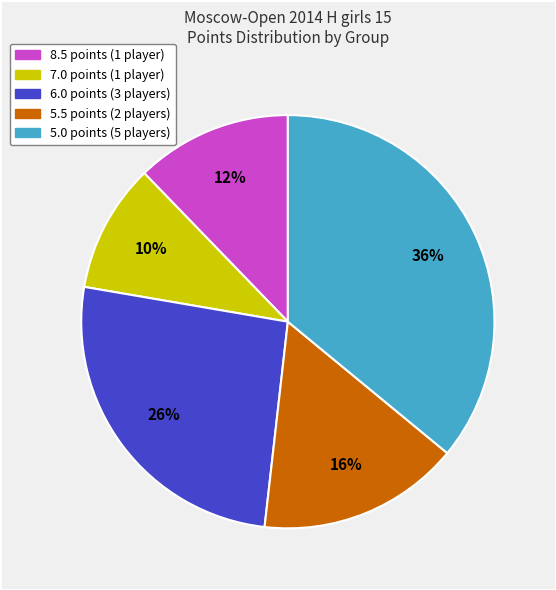

To the nearest percent, what is the average slice percentage?

20%